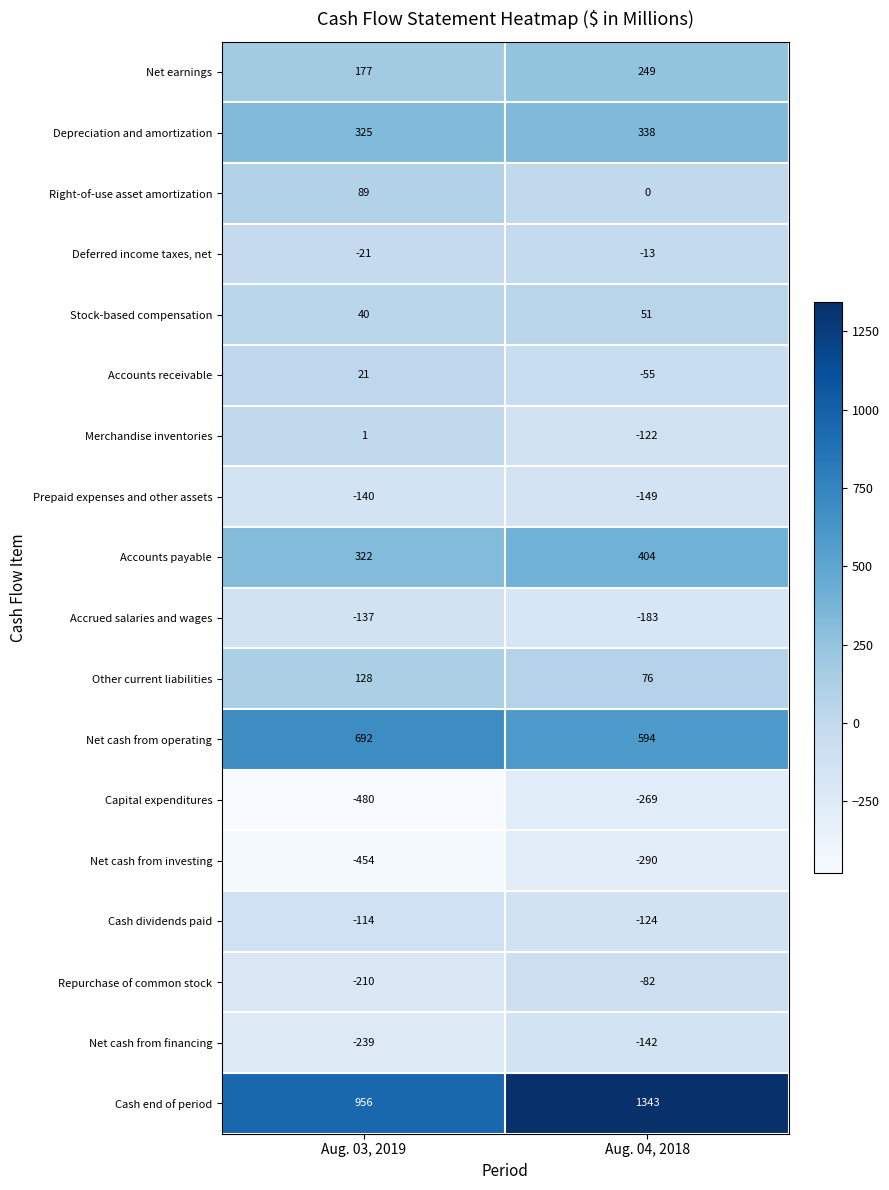

What is the average value of the Accrued salaries and wages series?

-160